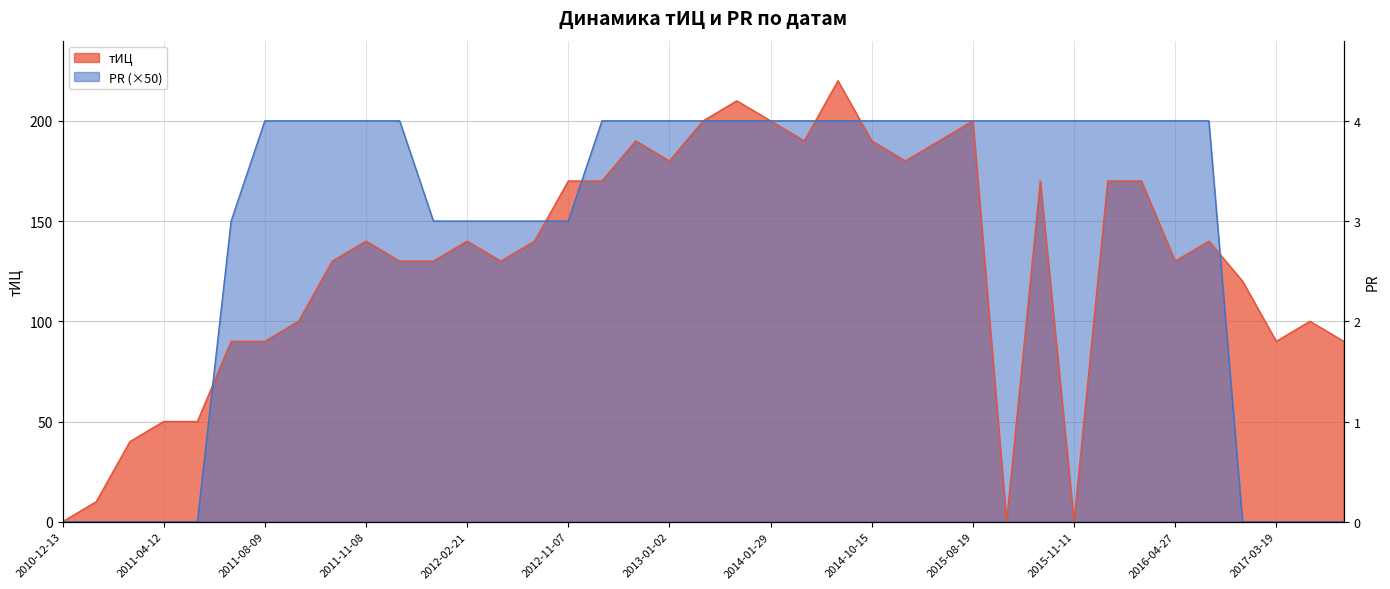

How many positive values does the PR series have?

30